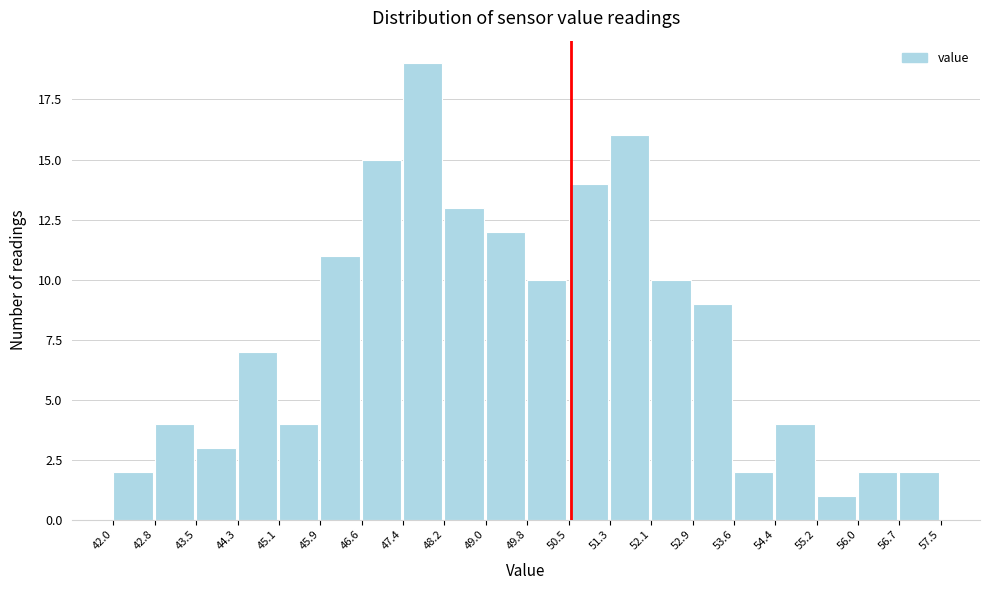

Reading left to right, list every bar in this chart as the range it spans on the x-axis followed by its height. The values are not printed on the chart, so give them approximately, as read against the axis.

42.0 to 42.8: 2
42.8 to 43.5: 4
43.5 to 44.3: 3
44.3 to 45.1: 7
45.1 to 45.9: 4
45.9 to 46.6: 11
46.6 to 47.4: 15
47.4 to 48.2: 19
48.2 to 49.0: 13
49.0 to 49.8: 12
49.8 to 50.5: 10
50.5 to 51.3: 14
51.3 to 52.1: 16
52.1 to 52.9: 10
52.9 to 53.6: 9
53.6 to 54.4: 2
54.4 to 55.2: 4
55.2 to 56.0: 1
56.0 to 56.7: 2
56.7 to 57.5: 2